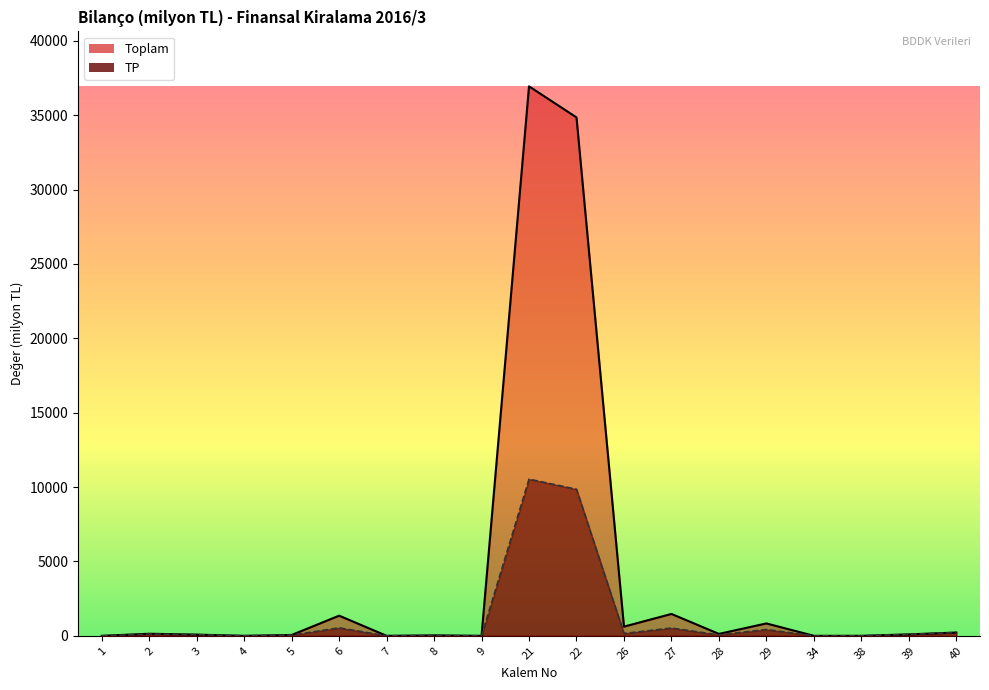

Is it true that Toplam equals 1353.8 at 6?

True